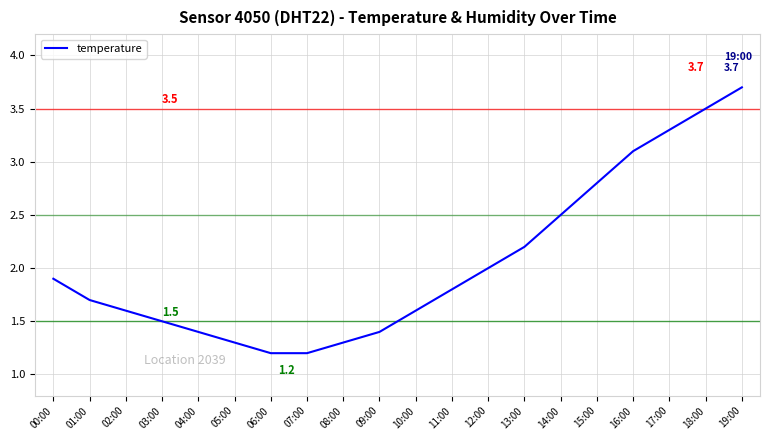

Is it true that the value at 09:00 is 1.4?

True